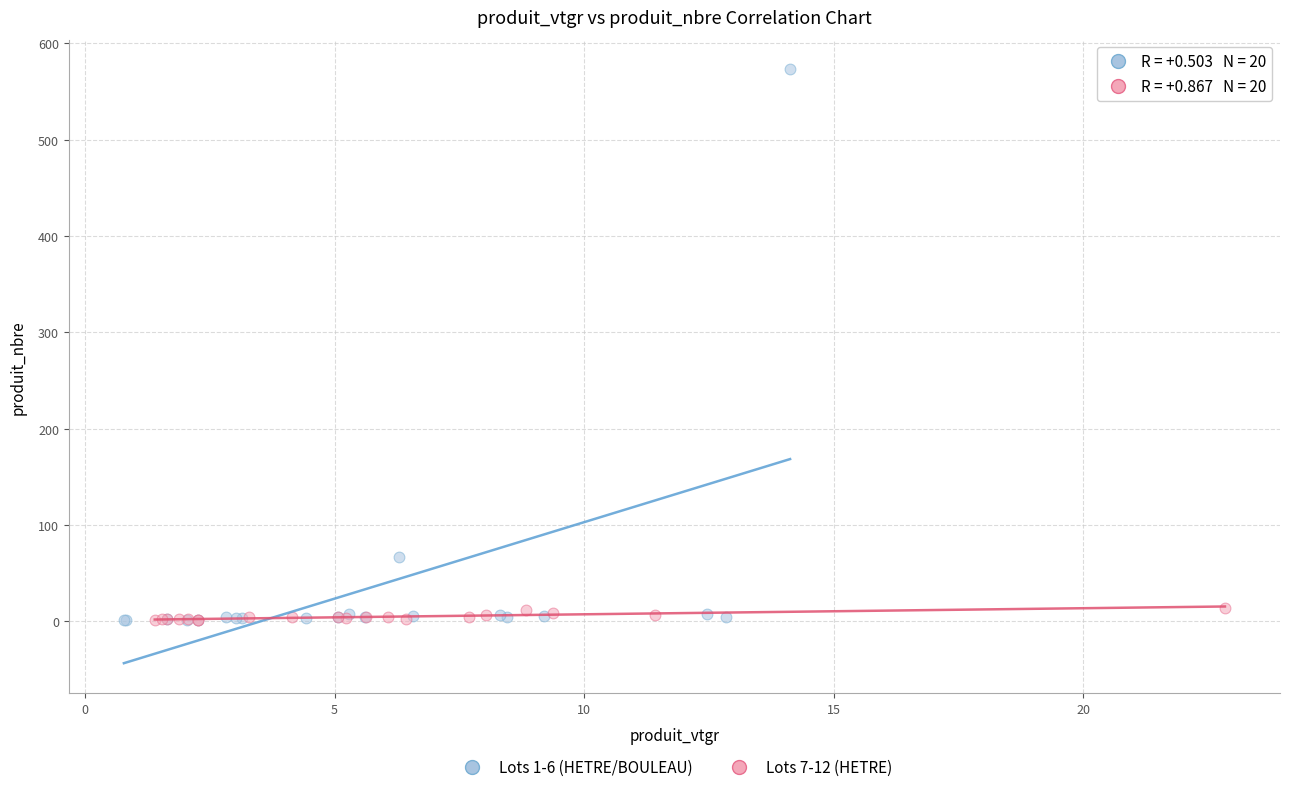

Which series has the widest spread of Y values?

Lots 1-6 (HETRE/BOULEAU)